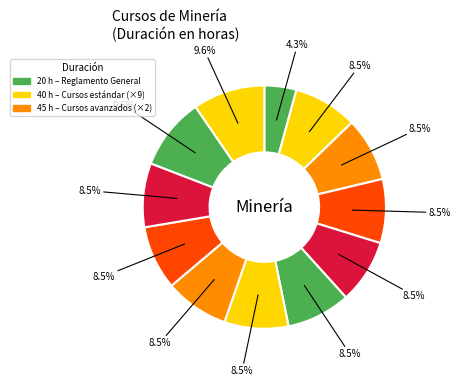

Count the number of slices in the pie.

12